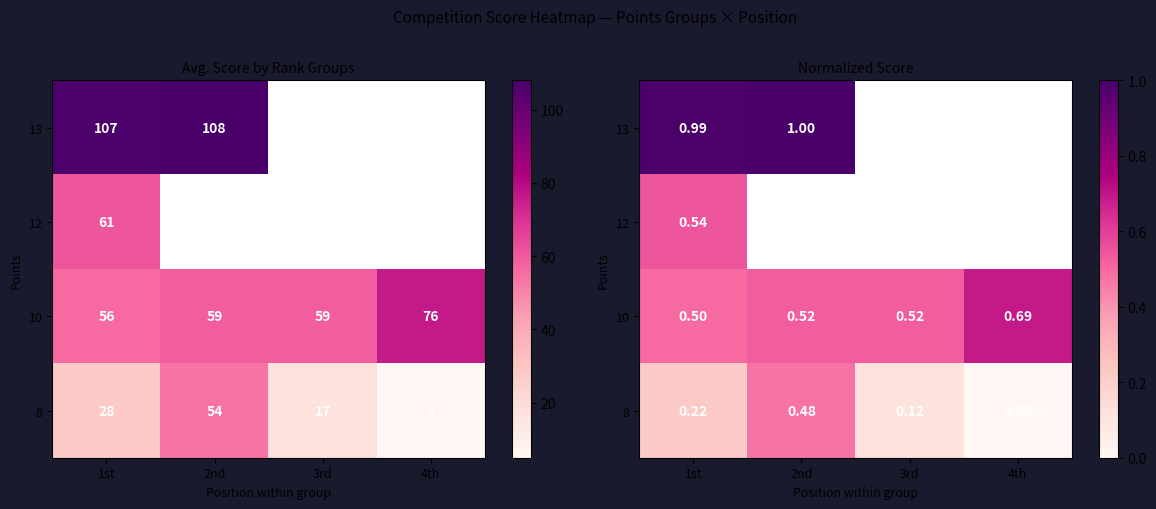

List the series in order of their peak value, highest first.

13, 10, 12, 8